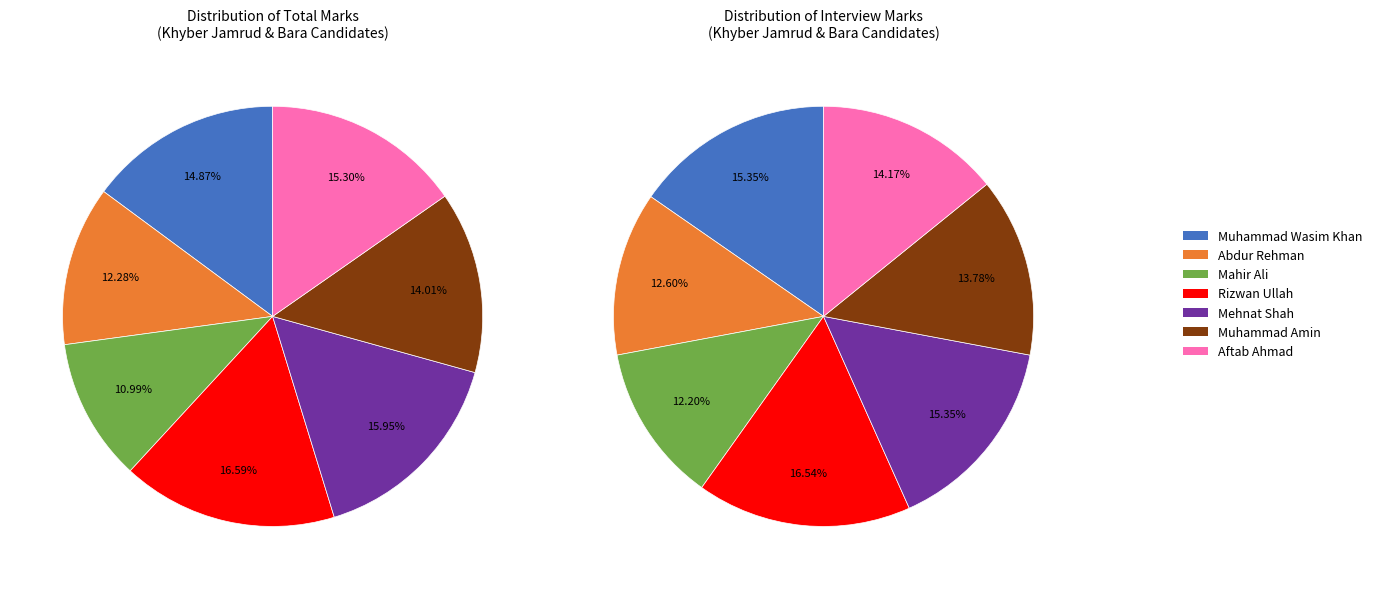

How many slices are in this pie chart?

7